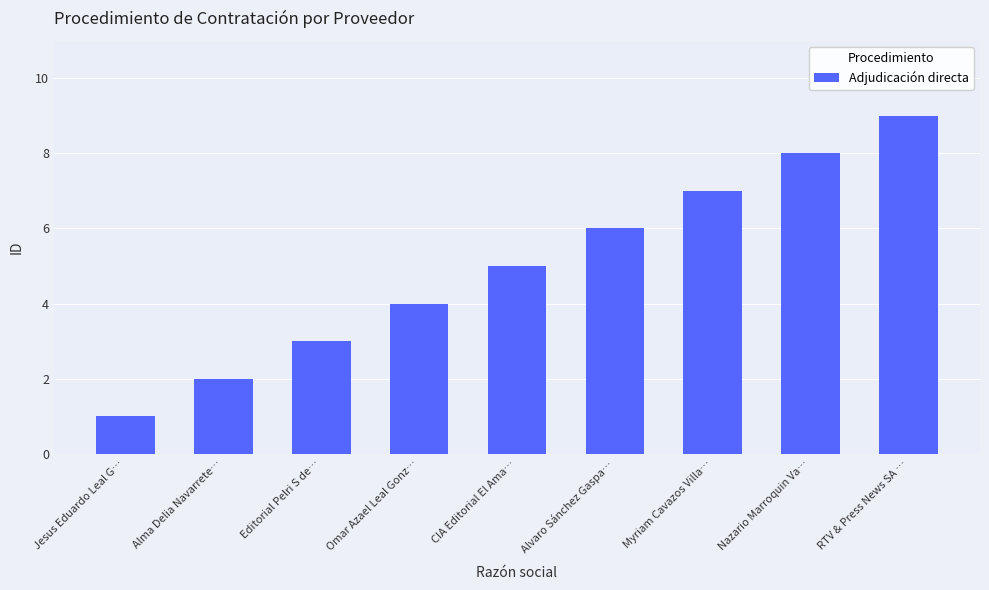

How many categories are shown in the chart?

9